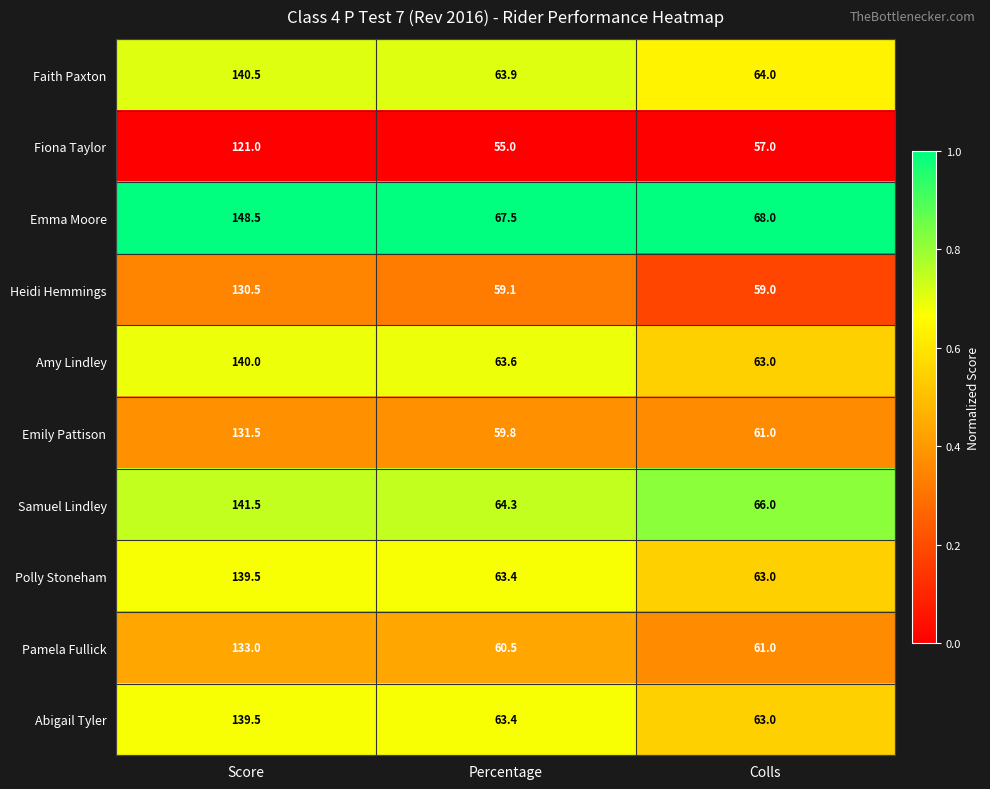

Reading left to right, extract all data points from this chart.

Faith Paxton: Score=140.5	Percentage=63.9	Colls=64.0
Fiona Taylor: Score=121.0	Percentage=55.0	Colls=57.0
Emma Moore: Score=148.5	Percentage=67.5	Colls=68.0
Heidi Hemmings: Score=130.5	Percentage=59.1	Colls=59.0
Amy Lindley: Score=140.0	Percentage=63.6	Colls=63.0
Emily Pattison: Score=131.5	Percentage=59.8	Colls=61.0
Samuel Lindley: Score=141.5	Percentage=64.3	Colls=66.0
Polly Stoneham: Score=139.5	Percentage=63.4	Colls=63.0
Pamela Fullick: Score=133.0	Percentage=60.5	Colls=61.0
Abigail Tyler: Score=139.5	Percentage=63.4	Colls=63.0